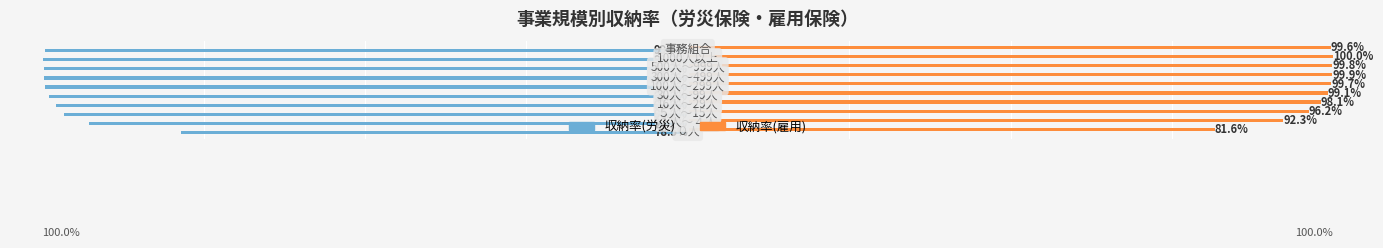

Which series has the largest range (max minus min)?

収納率(労災)